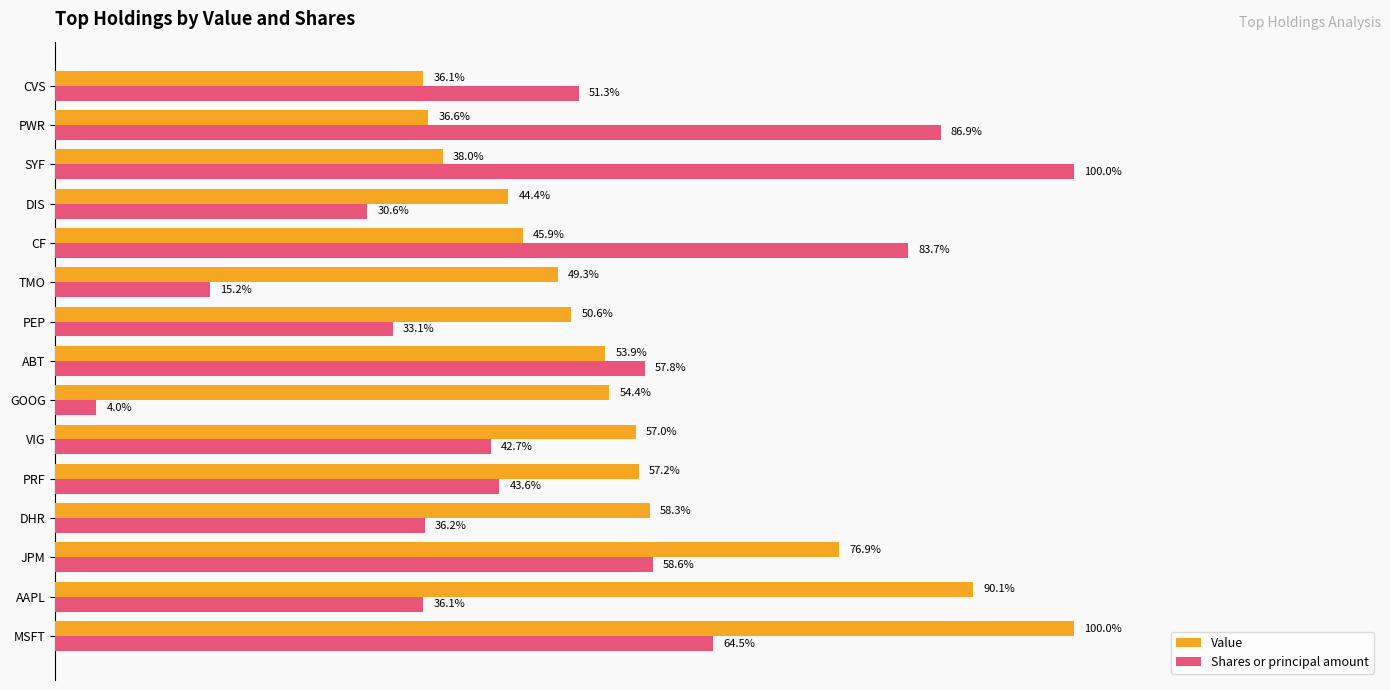

At which category is the sum across all series the highest?

MSFT